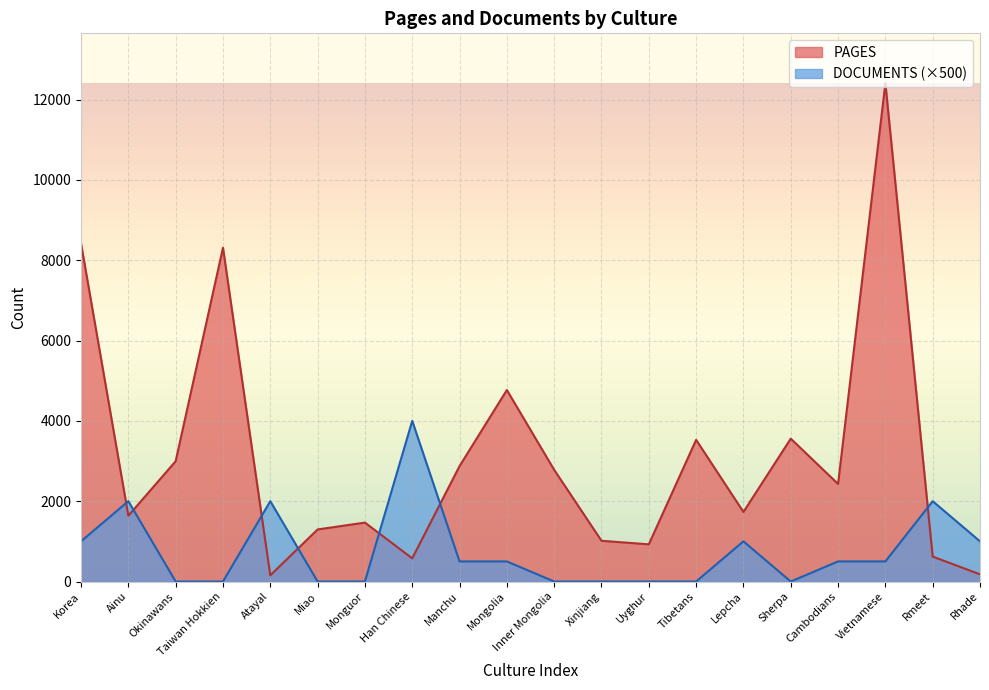

What position from the right is Mongolia?

11